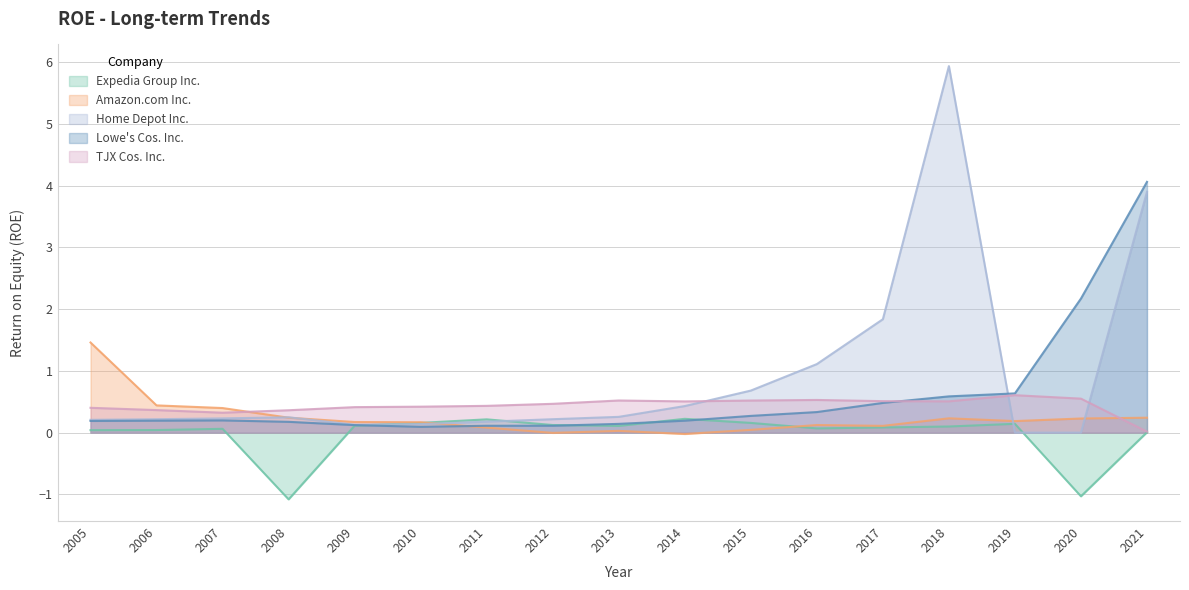

Reading left to right, transcribe all the data shown in this chart.

Expedia Group Inc.: 2021=0.0	2020=-1.0	2019=0.1	2018=0.1	2017=0.1	2016=0.1	2015=0.2	2014=0.2	2013=0.1	2012=0.1	2011=0.2	2010=0.2	2009=0.1	2008=-1.1	2007=0.1	2006=0.0	2005=0.0
Amazon.com Inc.: 2021=0.2	2020=0.2	2019=0.2	2018=0.2	2017=0.1	2016=0.1	2015=0.0	2014=-0.0	2013=0.0	2012=-0.0	2011=0.1	2010=0.2	2009=0.2	2008=0.2	2007=0.4	2006=0.4	2005=1.5
Home Depot Inc.: 2021=3.9	2020=0.0	2019=0.0	2018=5.9	2017=1.8	2016=1.1	2015=0.7	2014=0.4	2013=0.3	2012=0.2	2011=0.2	2010=0.1	2009=0.1	2008=0.2	2007=0.2	2006=0.2	2005=0.2
Lowe's Cos. Inc.: 2021=4.1	2020=2.2	2019=0.6	2018=0.6	2017=0.5	2016=0.3	2015=0.3	2014=0.2	2013=0.1	2012=0.1	2011=0.1	2010=0.1	2009=0.1	2008=0.2	2007=0.2	2006=0.2	2005=0.2
TJX Cos. Inc.: 2021=0.0	2020=0.6	2019=0.6	2018=0.5	2017=0.5	2016=0.5	2015=0.5	2014=0.5	2013=0.5	2012=0.5	2011=0.4	2010=0.4	2009=0.4	2008=0.4	2007=0.3	2006=0.4	2005=0.4